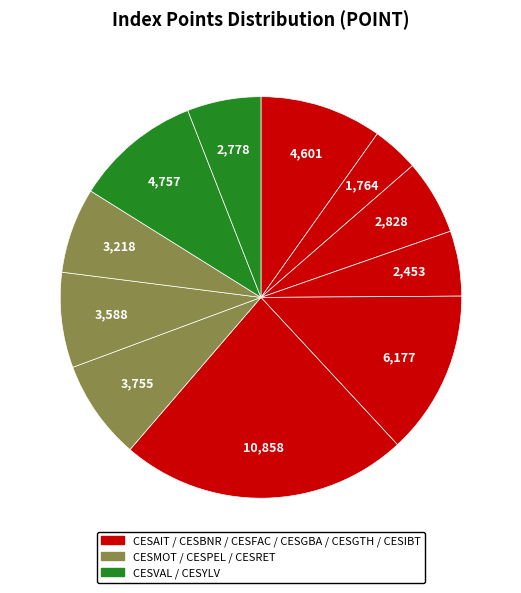

What is the smallest slice in the pie chart?

CESBNR